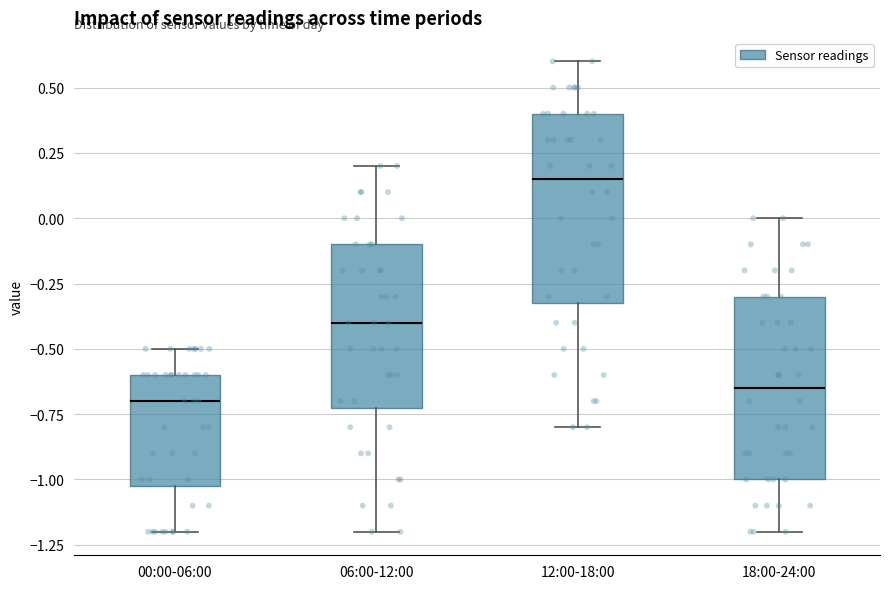

Reading left to right, transcribe this box plot: for each box, give where its median line is, the range the box spans, and where its two whiskers end, as read against the y-axis. The values are not printed on the chart, so give them approximately, as read against the axis.

00:00-06:00: median -0.70, box -1.00 to -0.60, whiskers -1.20 to -0.50
06:00-12:00: median -0.40, box -0.70 to -0.10, whiskers -1.20 to 0.20
12:00-18:00: median 0.15, box -0.30 to 0.40, whiskers -0.80 to 0.60
18:00-24:00: median -0.65, box -1.00 to -0.30, whiskers -1.20 to 0.00